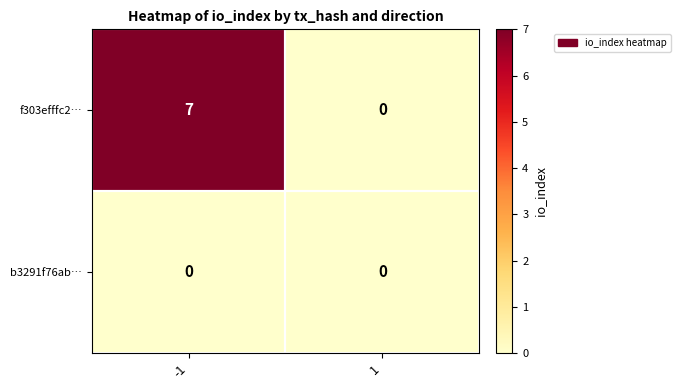

At which category is the sum across all series the highest?

-1